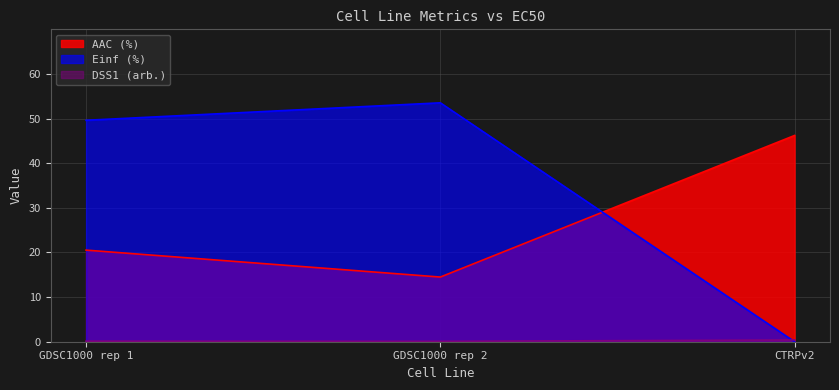

How many lines are shown in the chart?

3